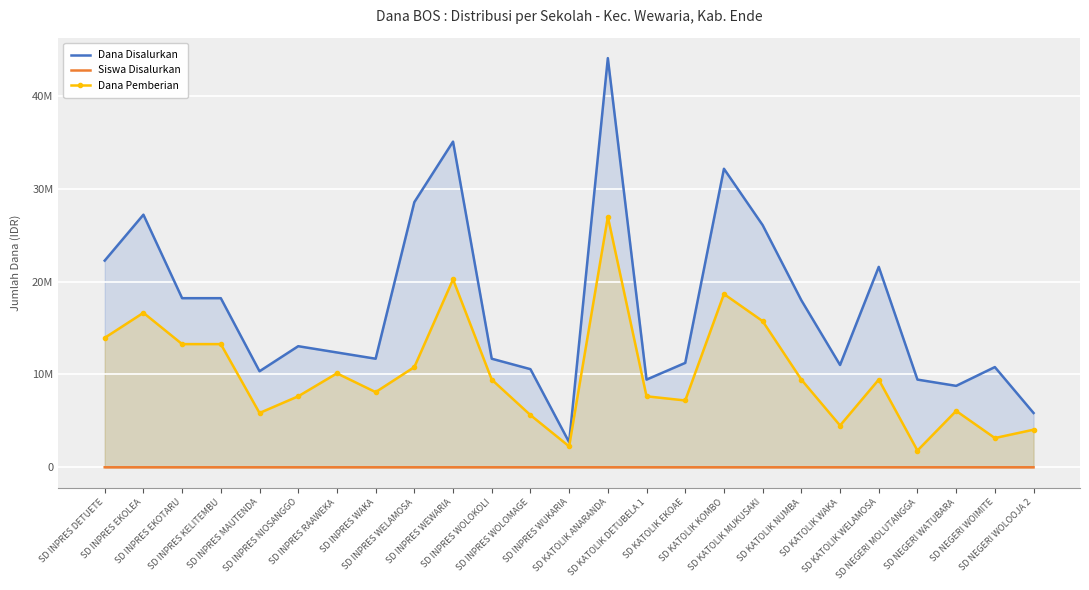

Which series has the largest range (max minus min)?

Dana Disalurkan